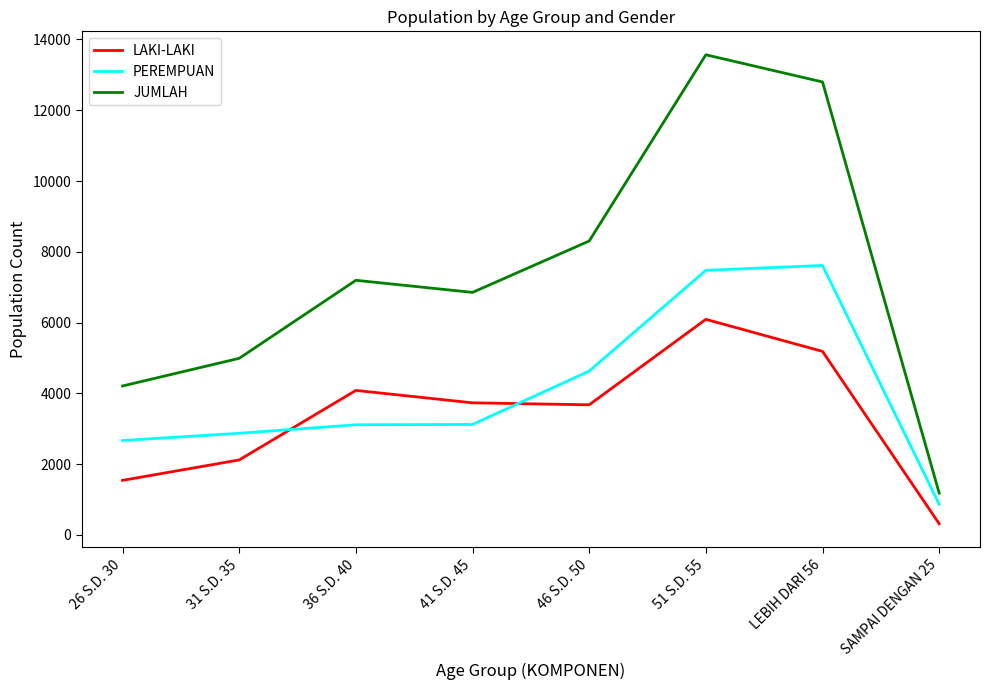

True or false: LAKI-LAKI and JUMLAH cross at least once.

False